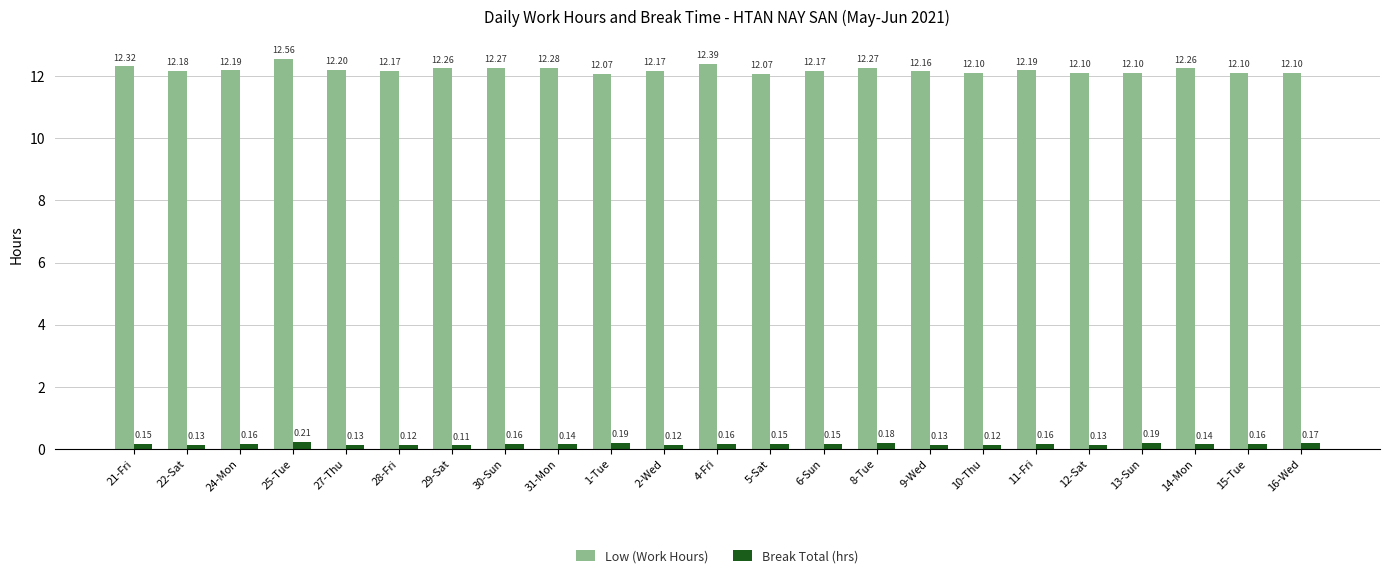

Count the Low (Work Hours) values in the range 12 to 13.

23